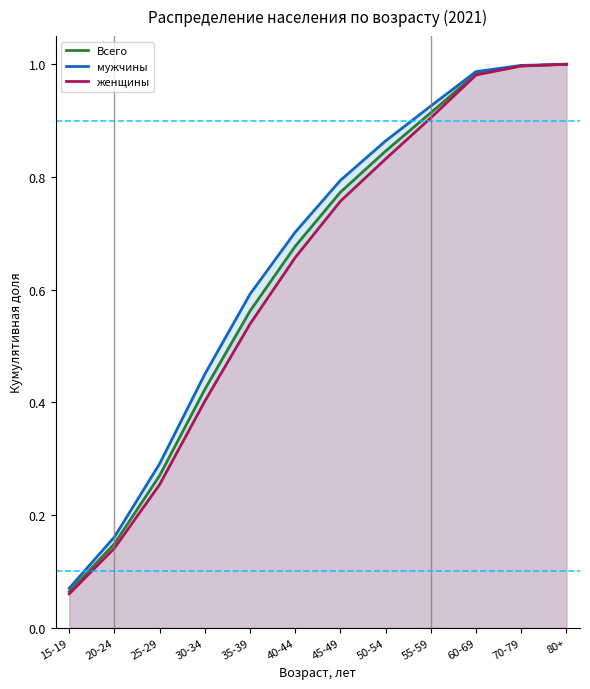

List the series in order of their peak value, lowest first.

Всего, мужчины, женщины